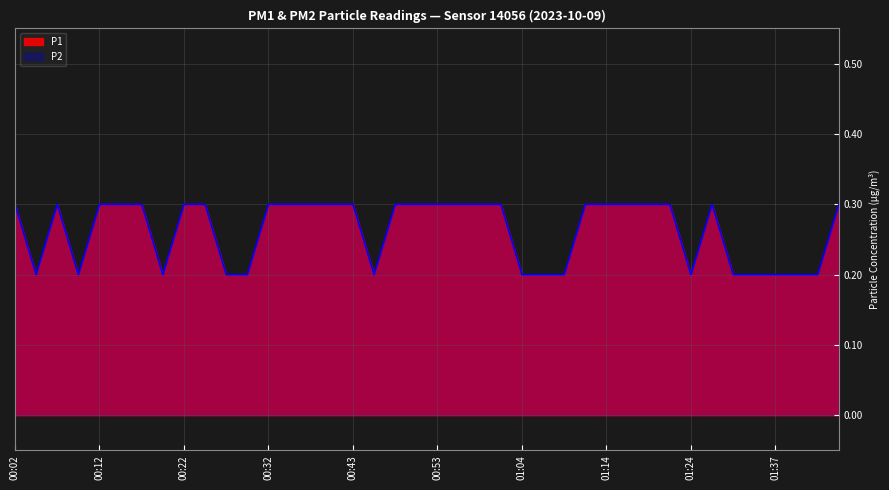

At which category is the sum across all series the highest?

00:02